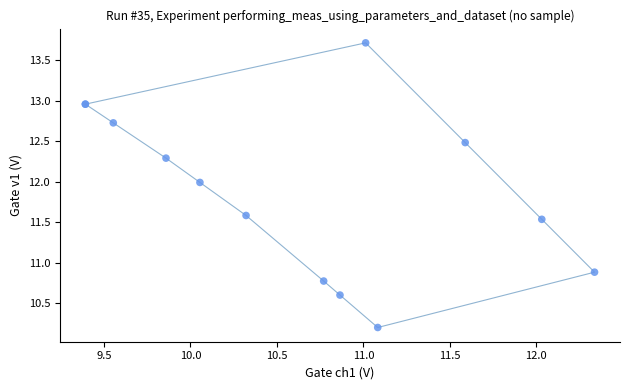

What Y value in the scatter plot is closest to 11?

10.9